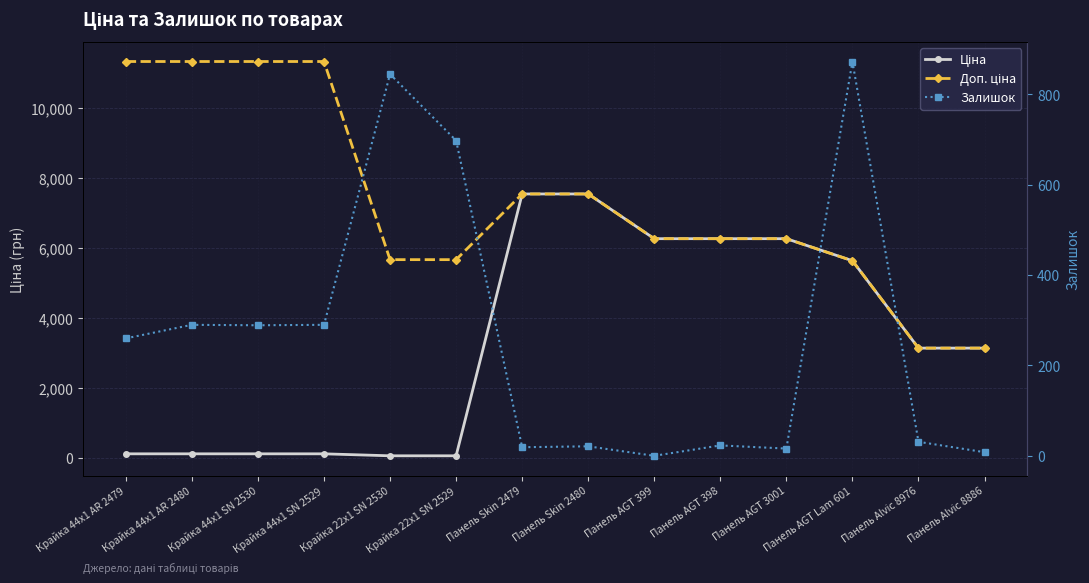

Which has a higher value, Крайка 44x1 AR 2479 or Панель AGT 399?

Панель AGT 399